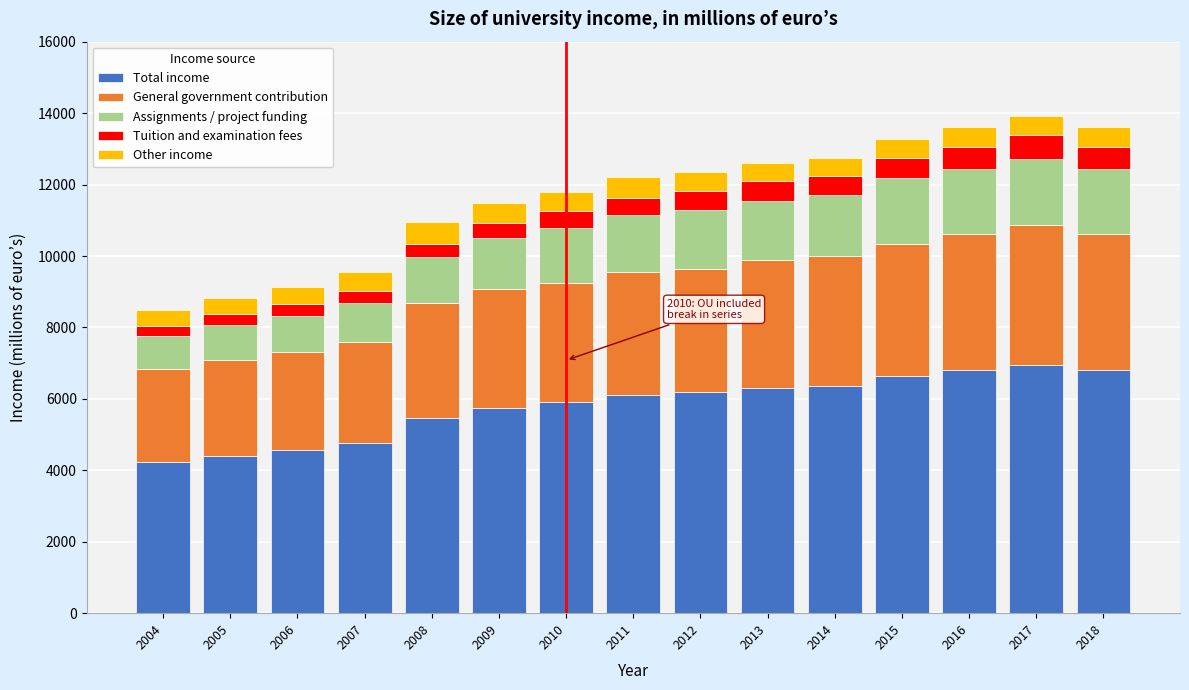

What is the highest value of the Total income series?

6957.0